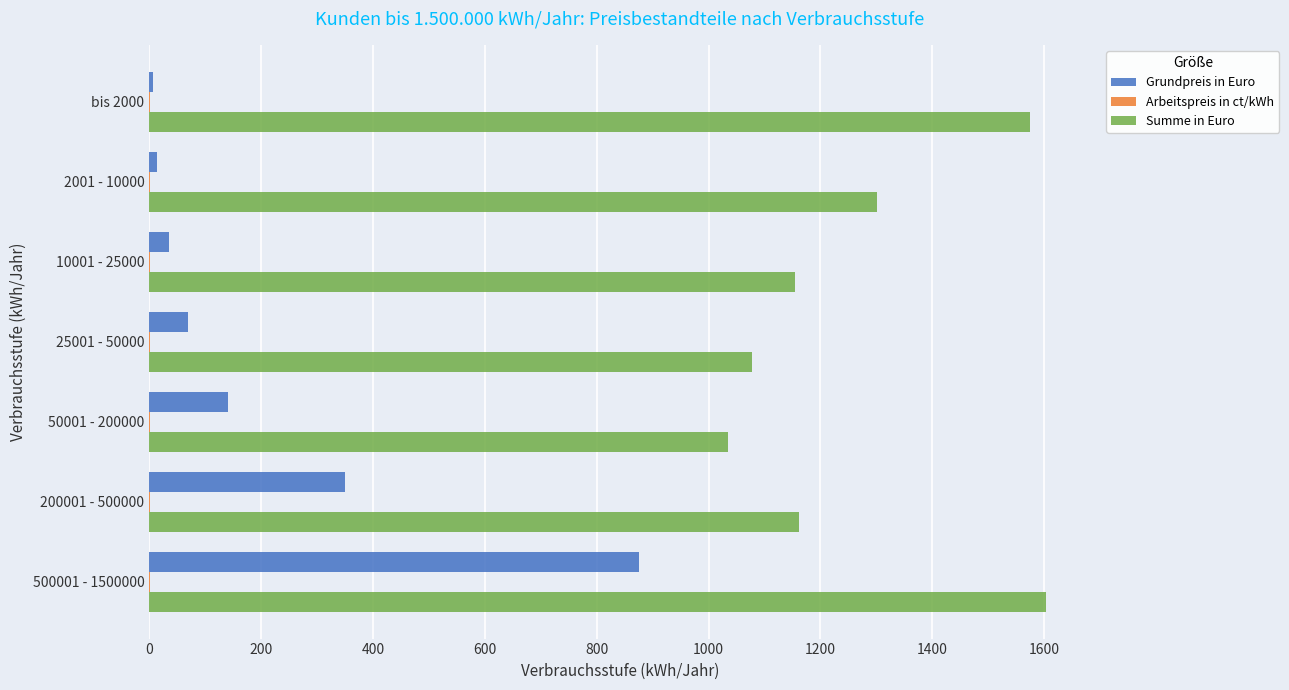

Between 2001 - 10000 and 50001 - 200000, which series saw the biggest shift?

Summe in Euro